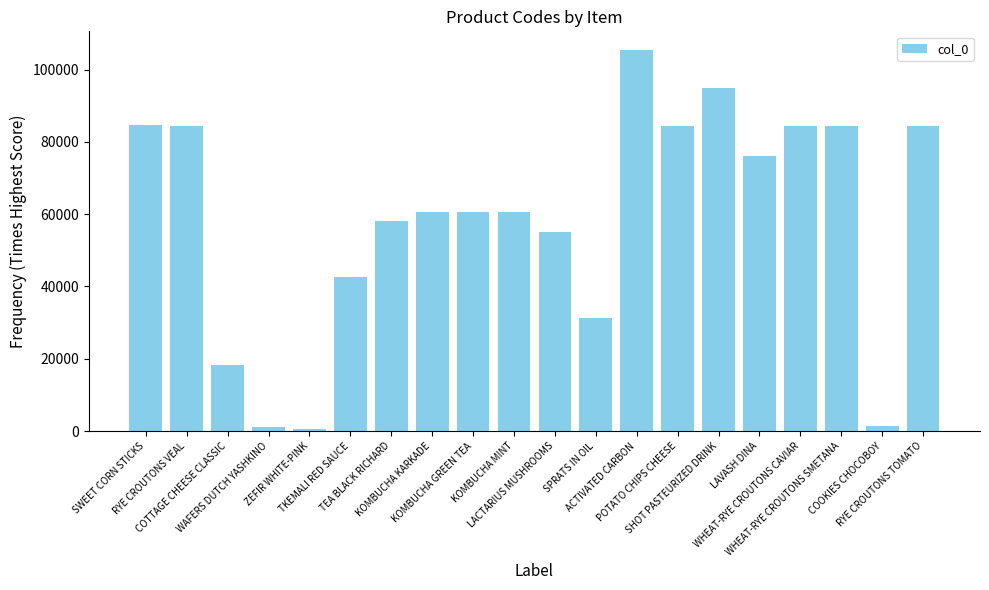

How many data points does each series have?

20